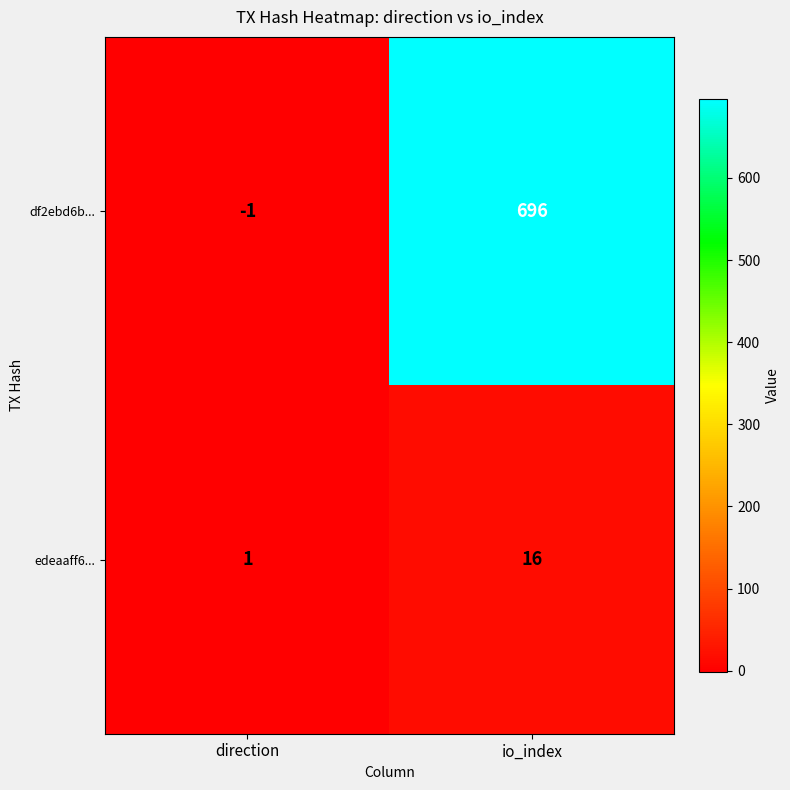

What is the average value of the df2ebd6b... series?

348